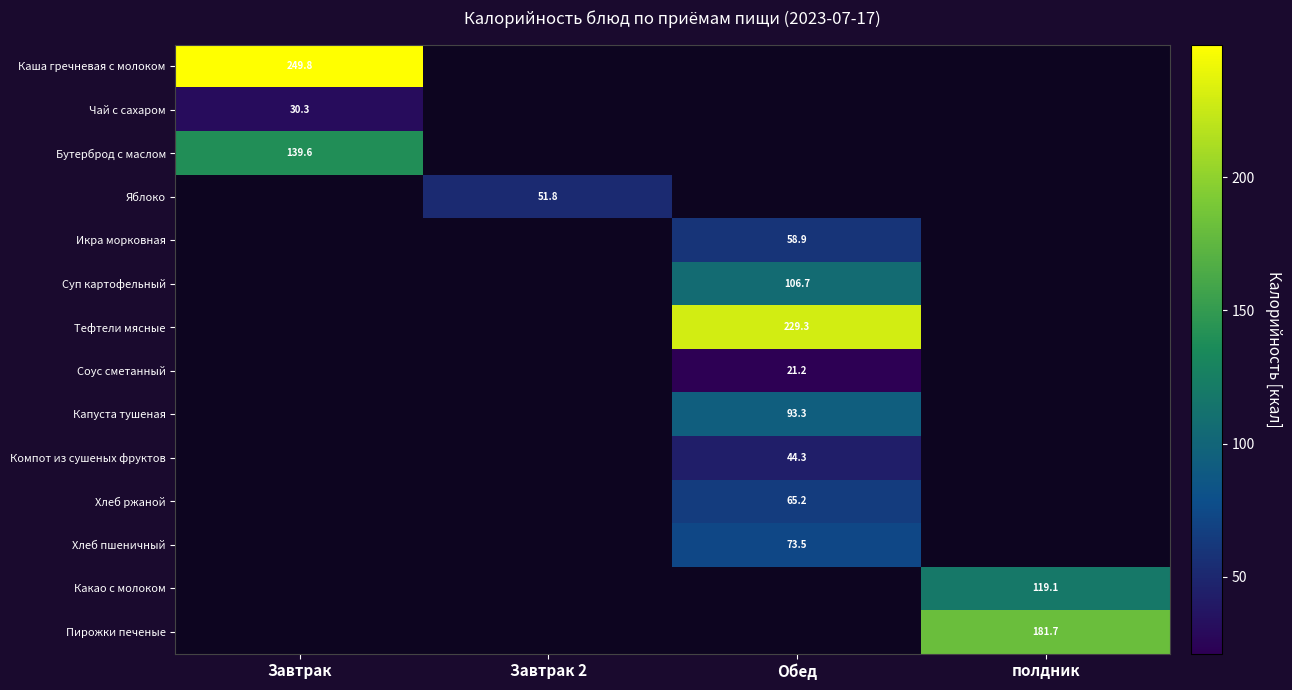

Which label corresponds to the largest value in the chart?

Завтрак